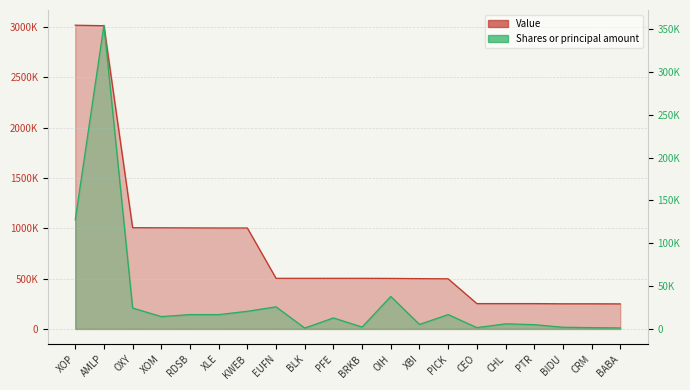

True or false: Shares or principal amount and Value intersect in this chart.

False